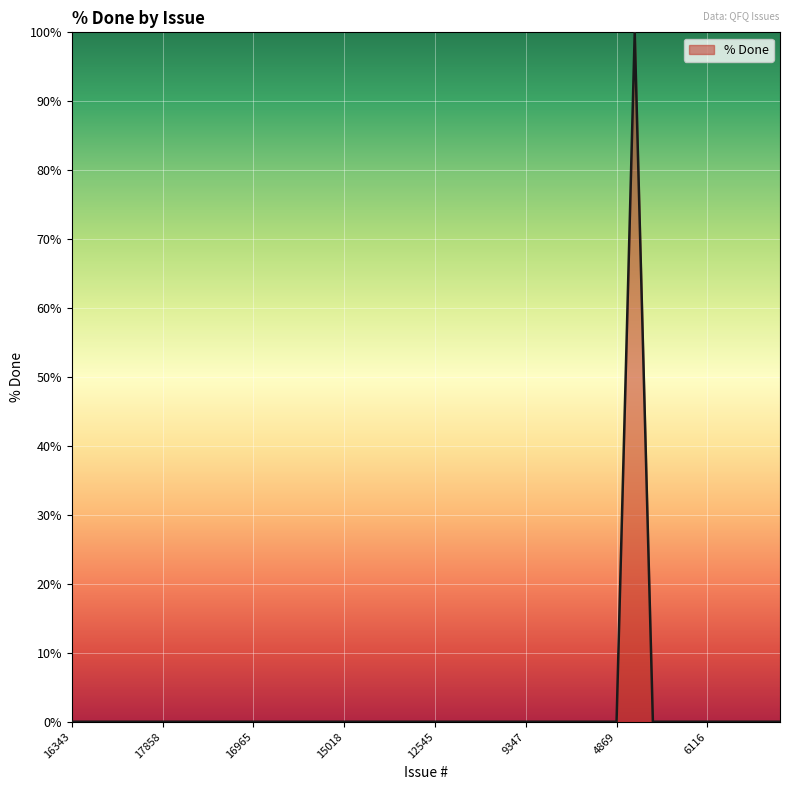

Reading left to right, transcribe all the data shown in this chart.

0	0	0	0	0	0	0	0	0	0	0	0	0	0	0	0	0	0	0	0	0	0	0	0	0	0	0	0	0	0	0	100	0	0	0	0	0	0	0	0